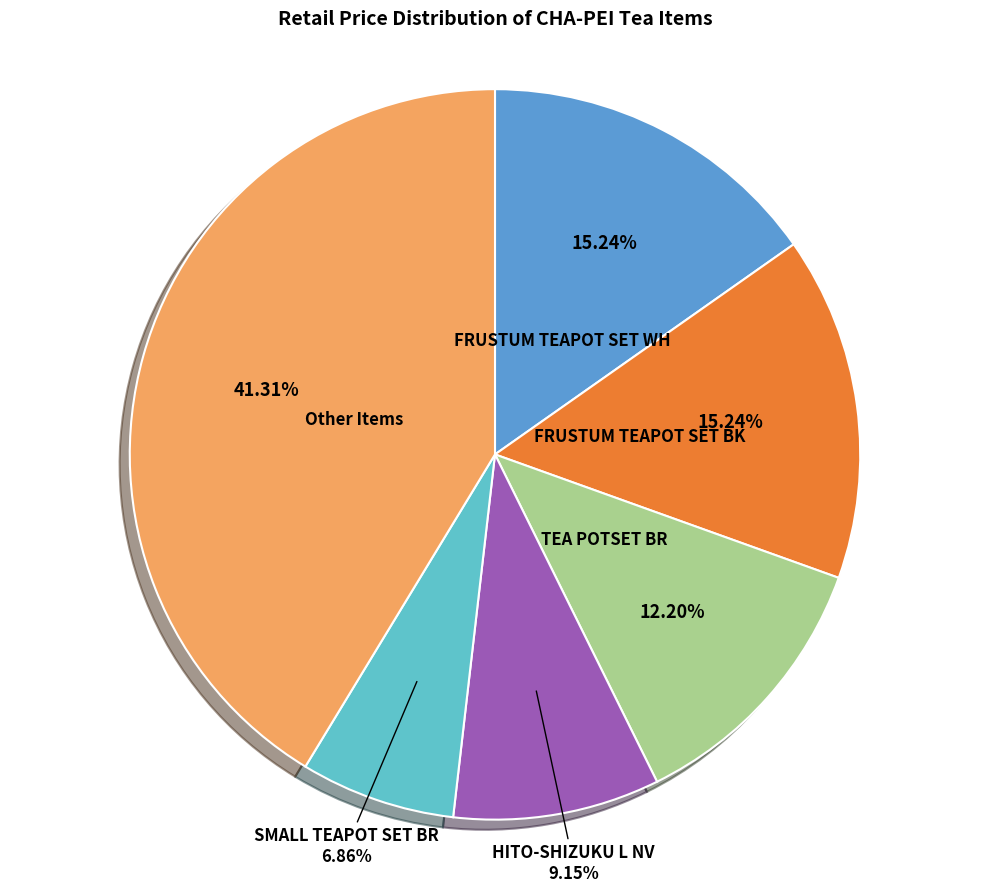

To the nearest percent, what is the difference between the largest and smallest slice percentages?

34%